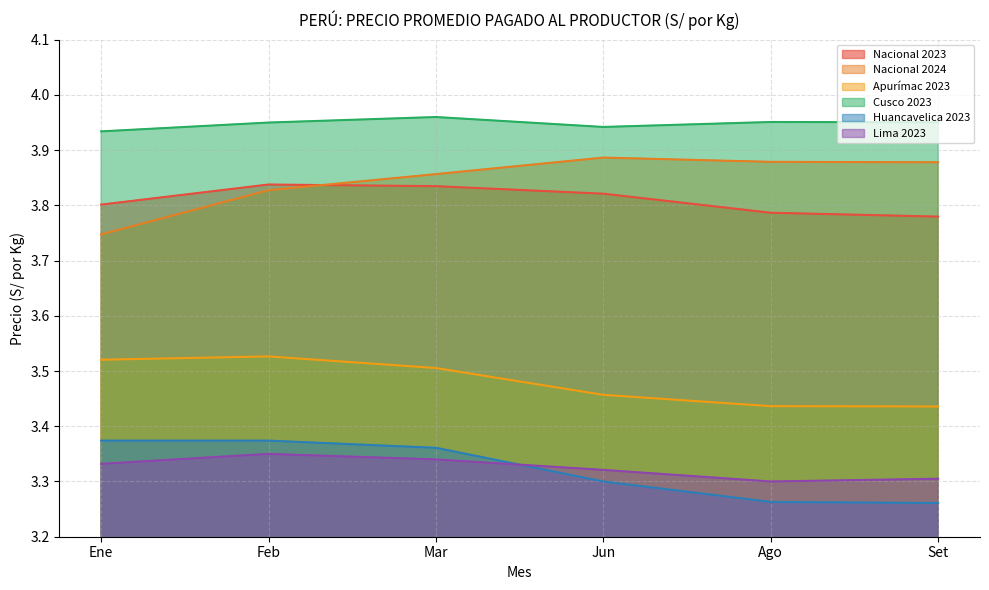

Reading left to right, extract all data points from this chart.

Nacional 2023: Ene=3.8	Feb=3.8	Mar=3.8	Jun=3.8	Ago=3.8	Set=3.8
Nacional 2024: Ene=3.7	Feb=3.8	Mar=3.9	Jun=3.9	Ago=3.9	Set=3.9
Apurímac 2023: Ene=3.5	Feb=3.5	Mar=3.5	Jun=3.5	Ago=3.4	Set=3.4
Cusco 2023: Ene=3.9	Feb=4.0	Mar=4.0	Jun=3.9	Ago=4.0	Set=4.0
Huancavelica 2023: Ene=3.4	Feb=3.4	Mar=3.4	Jun=3.3	Ago=3.3	Set=3.3
Lima 2023: Ene=3.3	Feb=3.4	Mar=3.3	Jun=3.3	Ago=3.3	Set=3.3